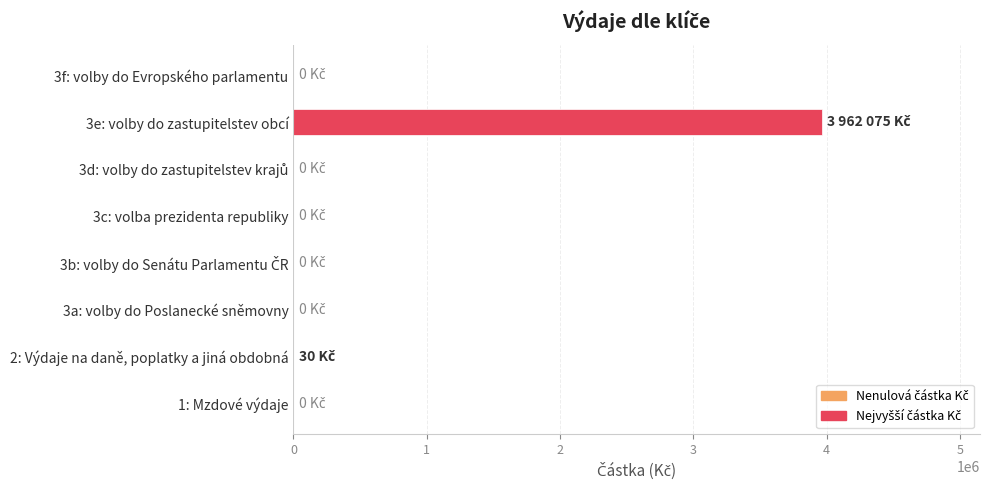

What is the sum of all values?

3962105